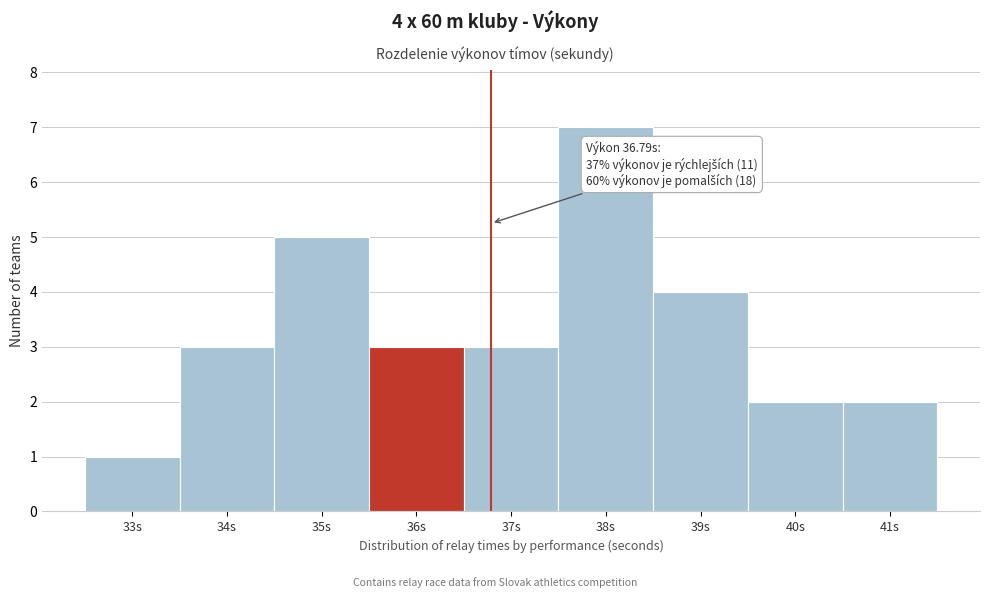

Reading left to right, what are all the values shown in this chart?

1	3	5	3	3	7	4	2	2